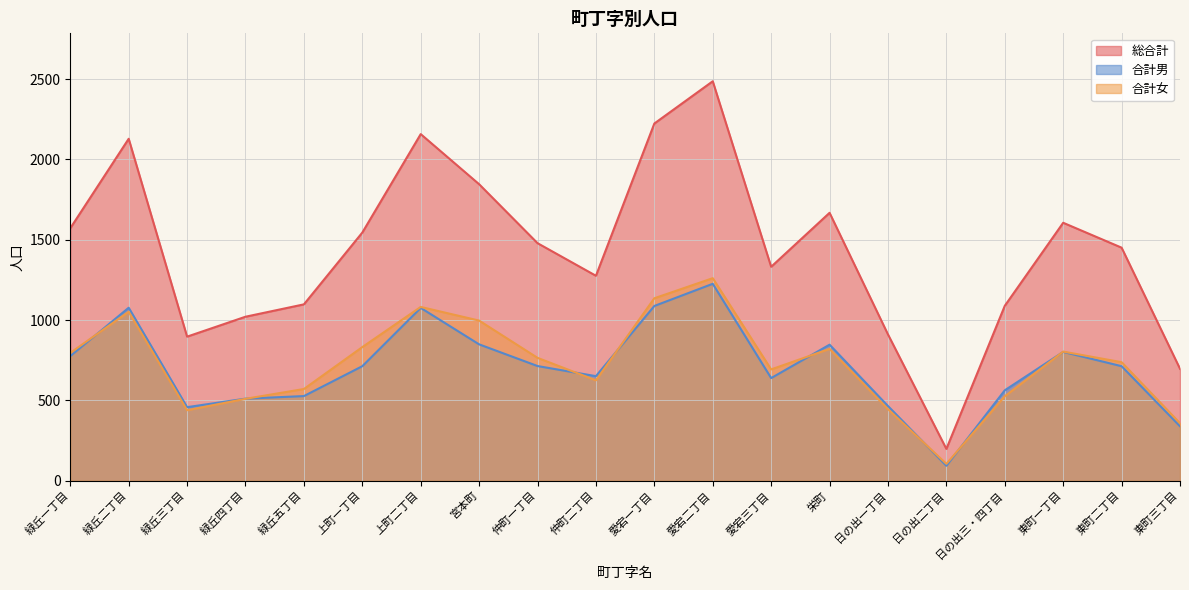

What are all the series names shown in the legend?

総合計, 合計男, 合計女